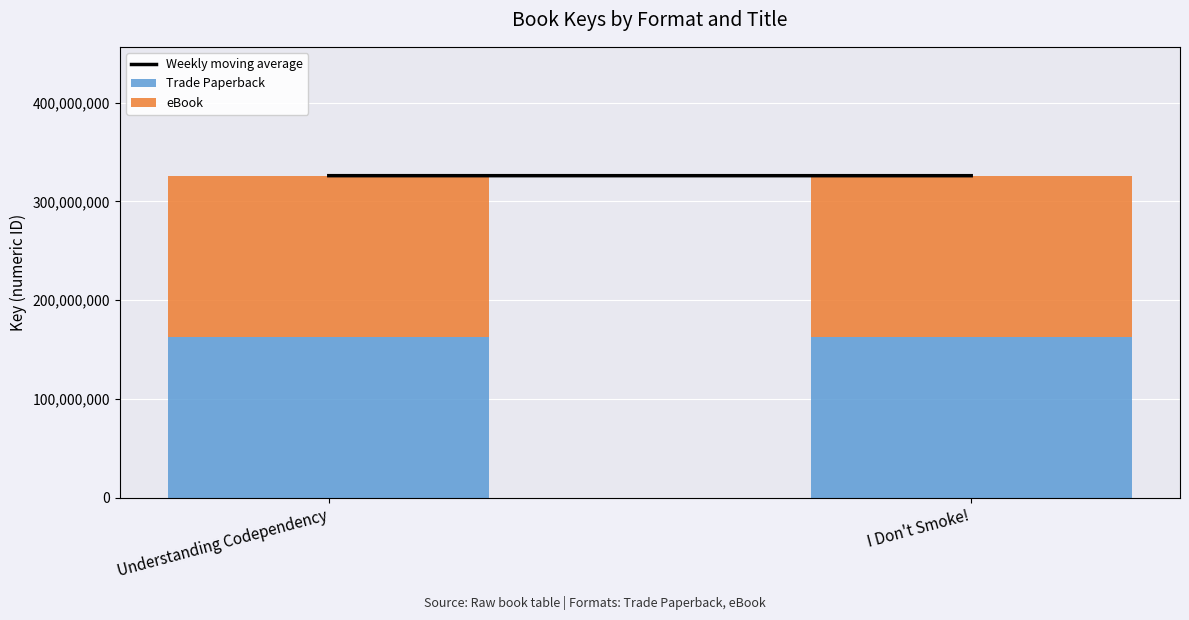

What is the maximum value for Trade Paperback?

162997748